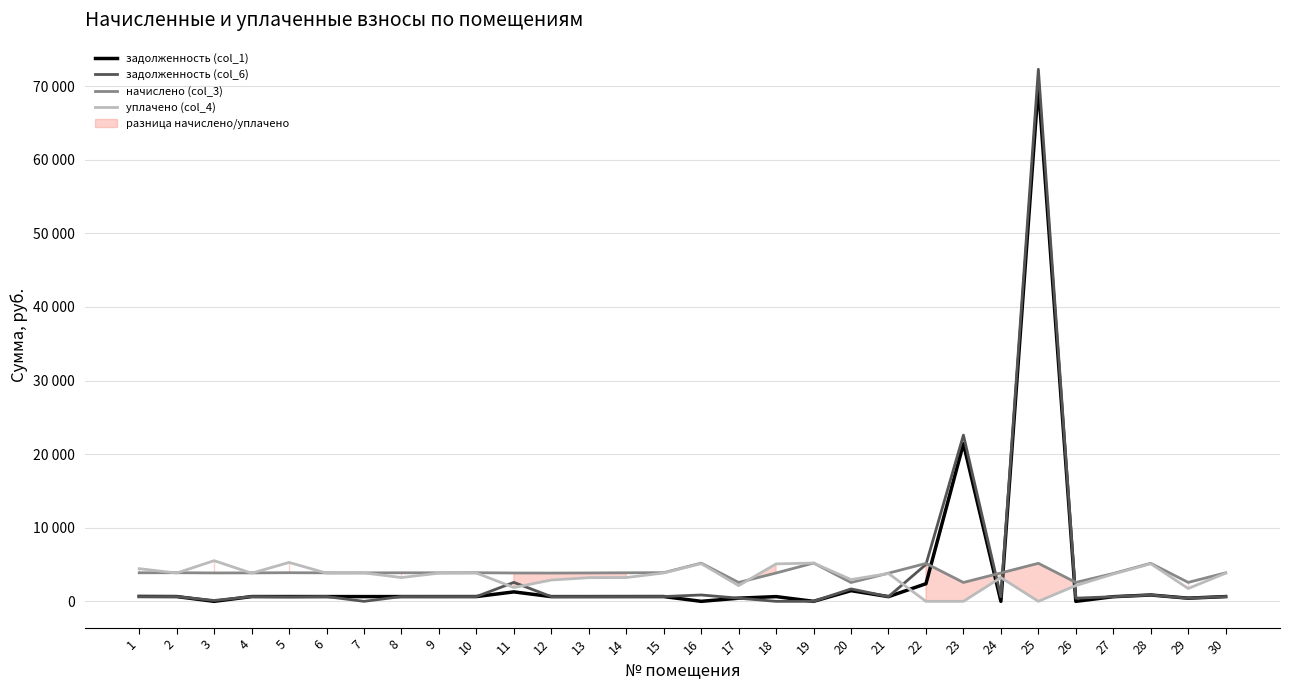

What is the difference between the maximum and minimum values in the задолженность (col_1) series?

70116.8